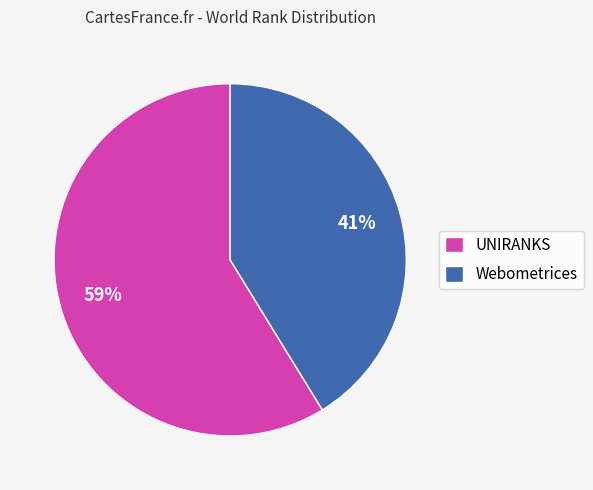

To the nearest percent, what percentage of the pie is UNIRANKS?

59%